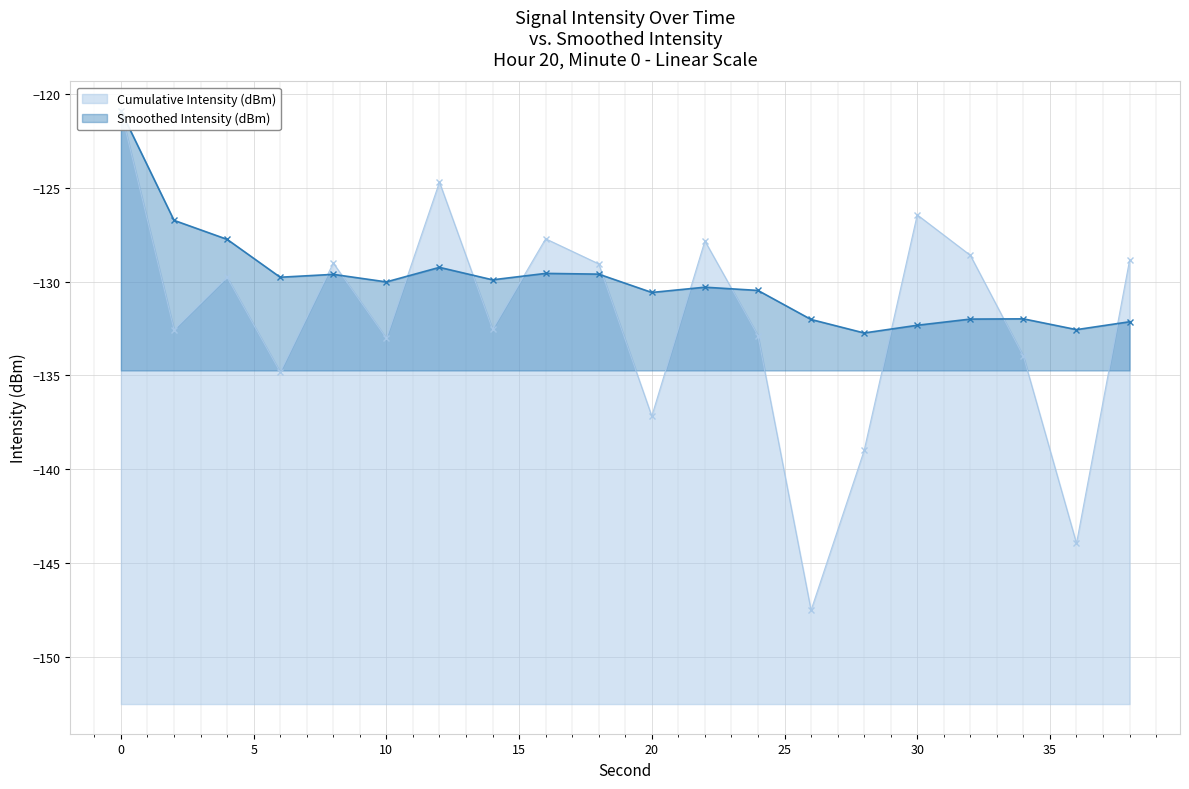

What is the spread (max minus min) of values at 30?

5.9